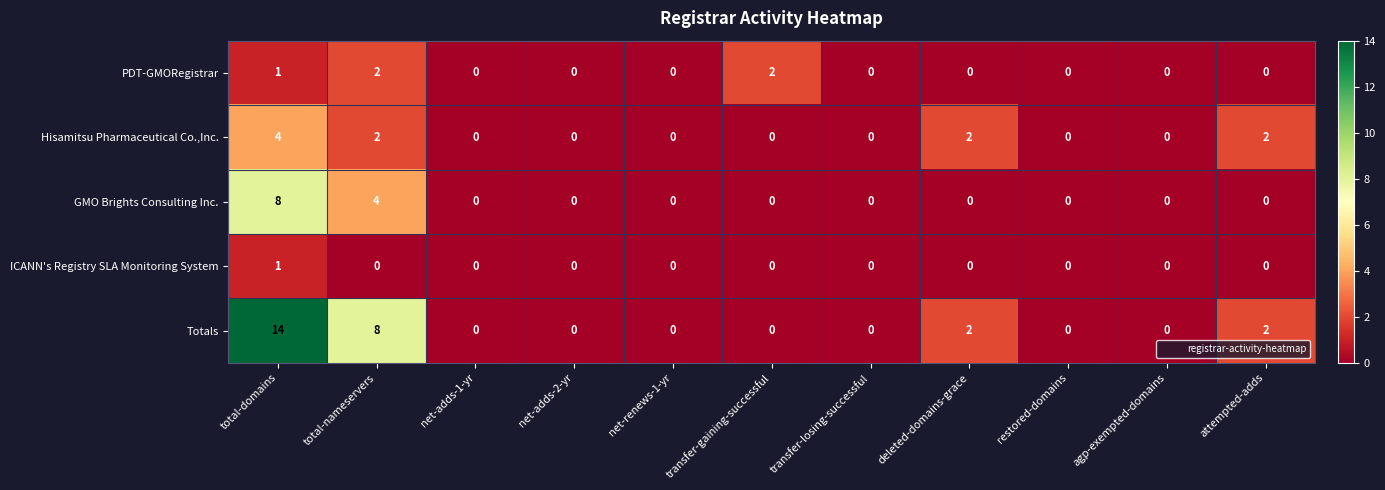

What is the greatest value displayed?

14